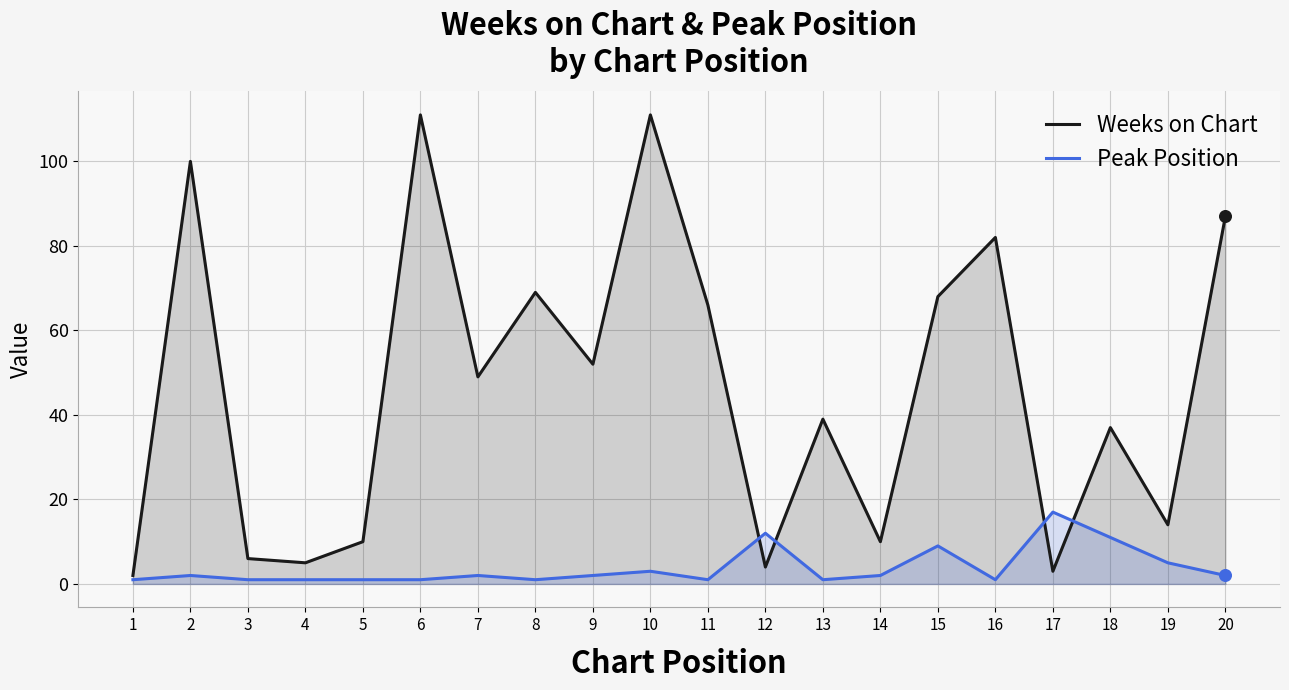

What are all the series names shown in the legend?

Weeks on Chart, Peak Position